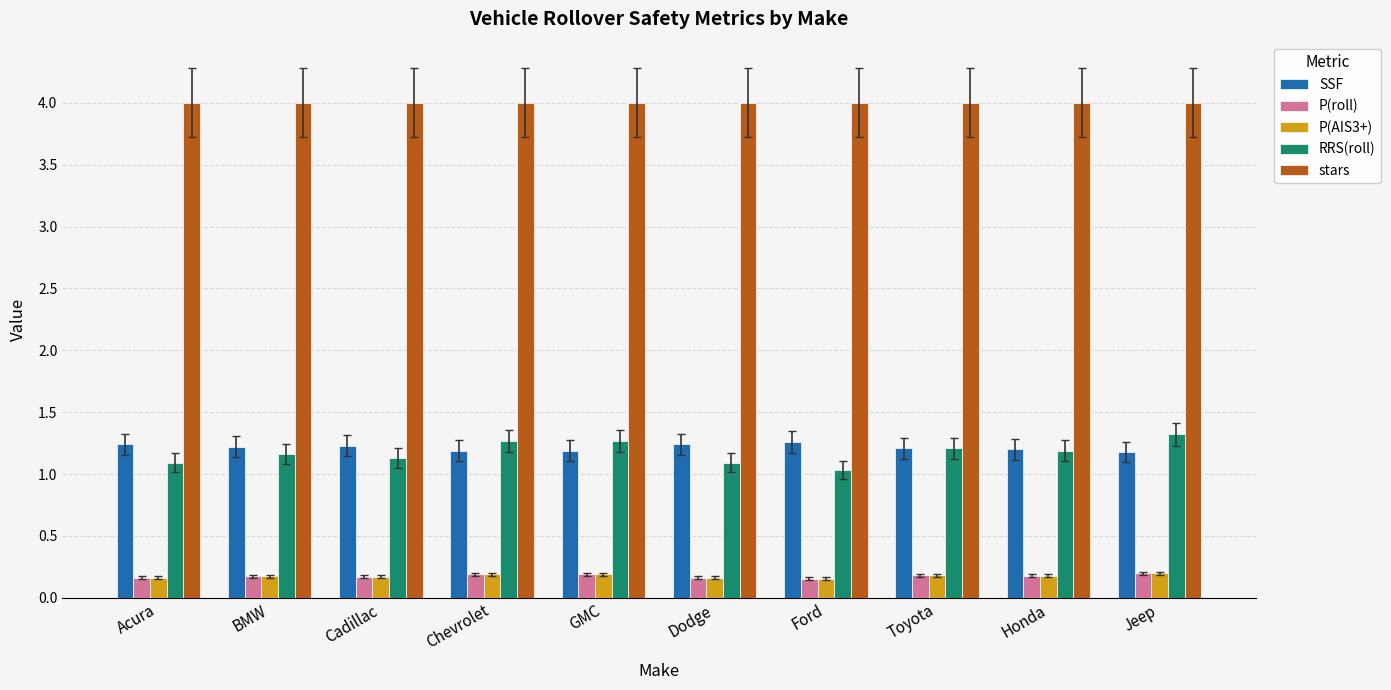

What is the spread (max minus min) of values at Ford?

3.8